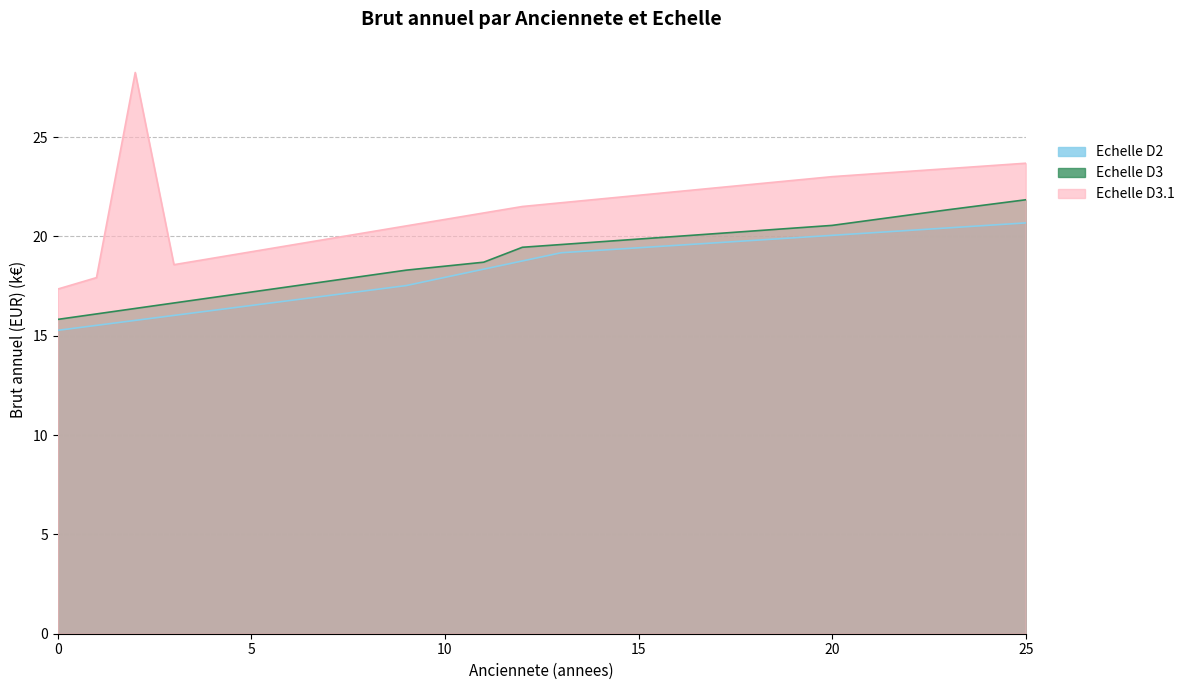

Which series changed the most between 21 and 24?

Echelle D3